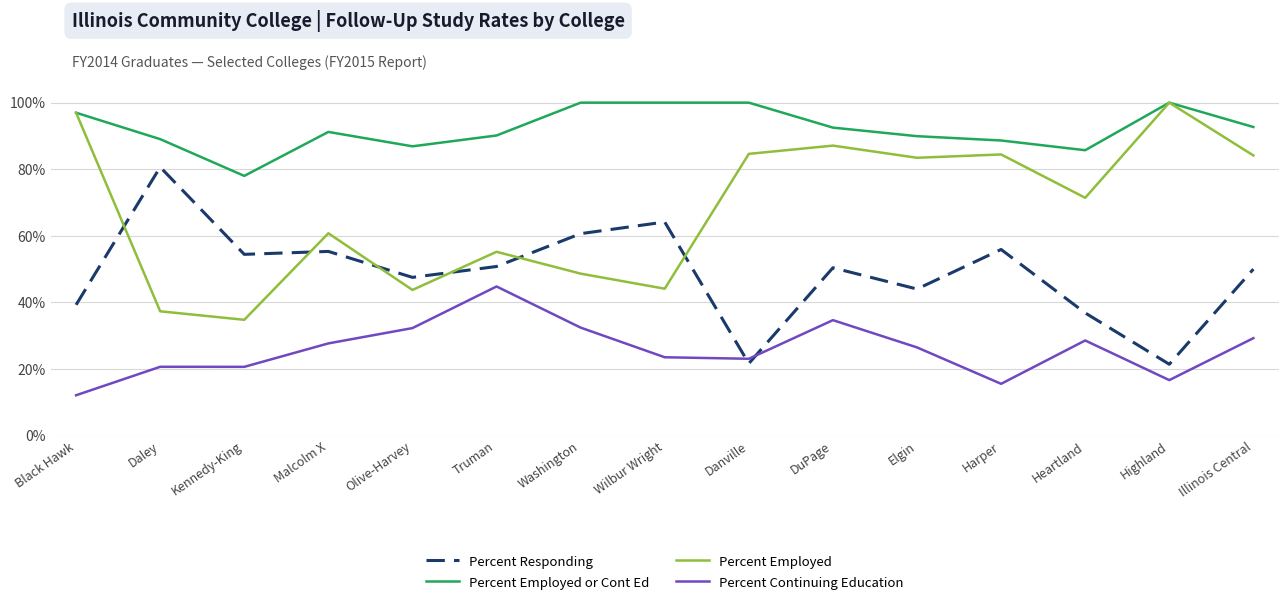

What are all the series names shown in the legend?

Percent Responding, Percent Employed or Cont Ed, Percent Employed, Percent Continuing Education